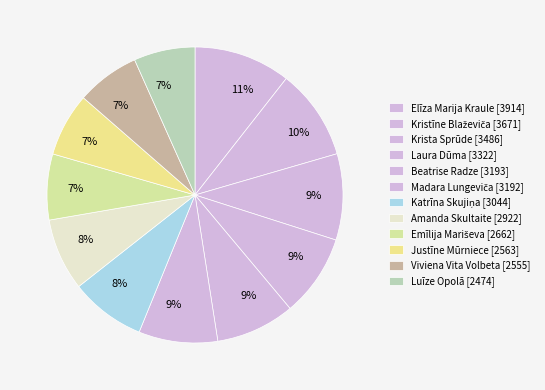

How many segments does this pie chart have?

12